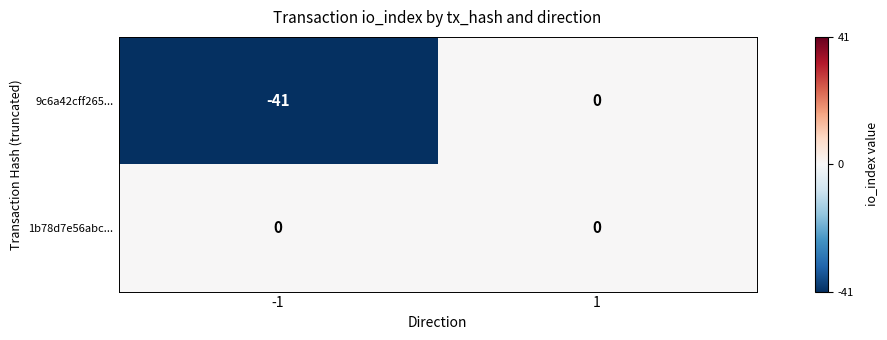

Which series has the largest total across all categories?

1b78d7e56abc...